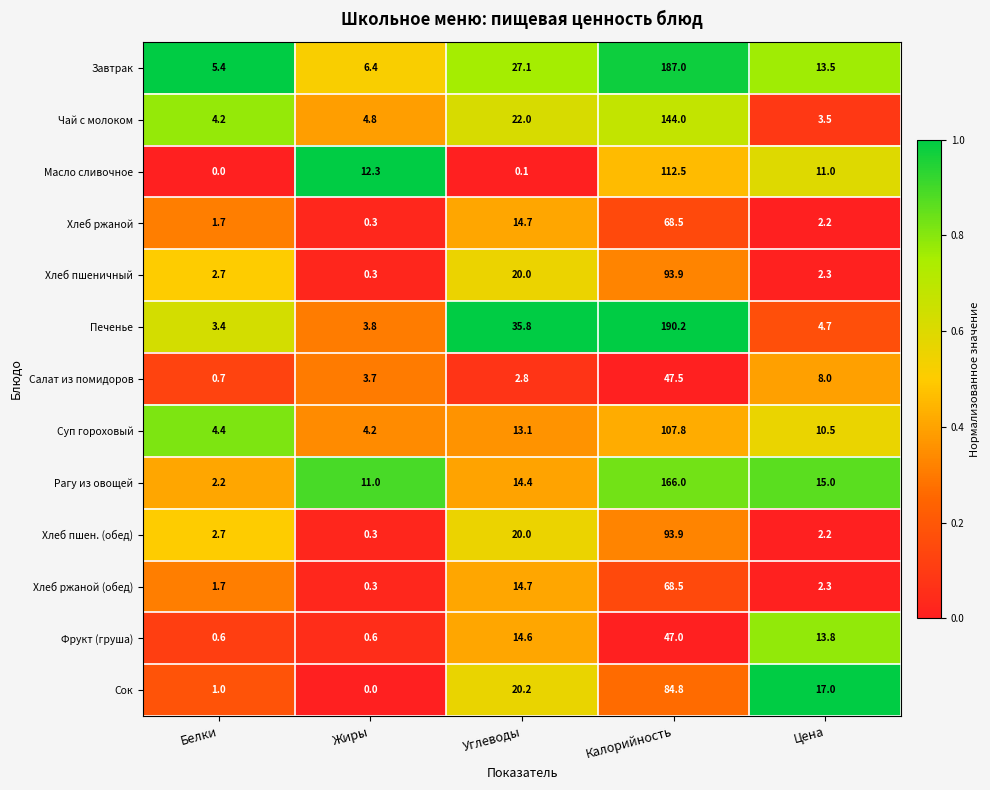

Between Калорийность and Цена, which series saw the biggest shift?

Печенье